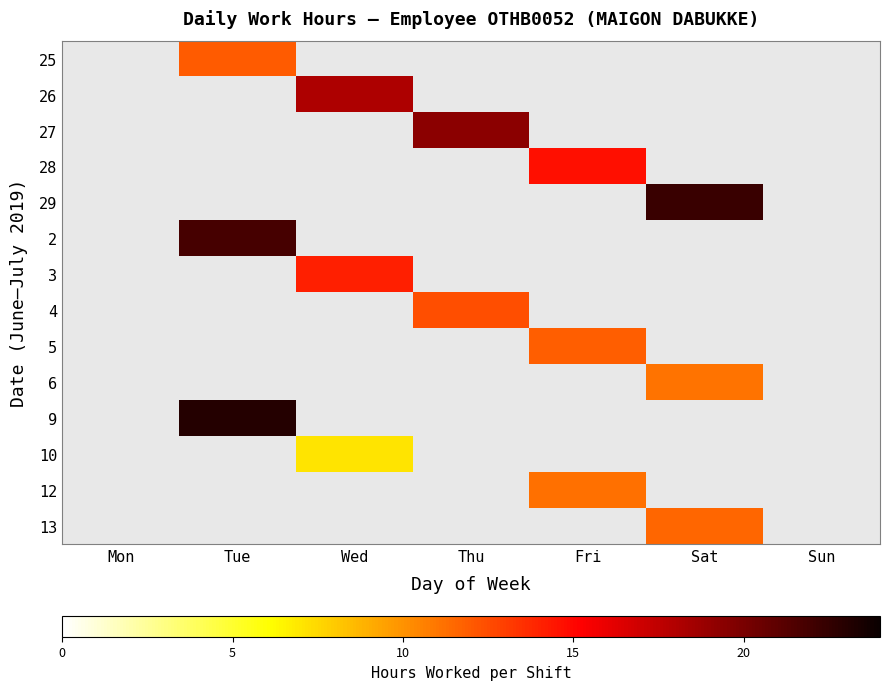

Which has a higher value, Sun or Fri?

Fri